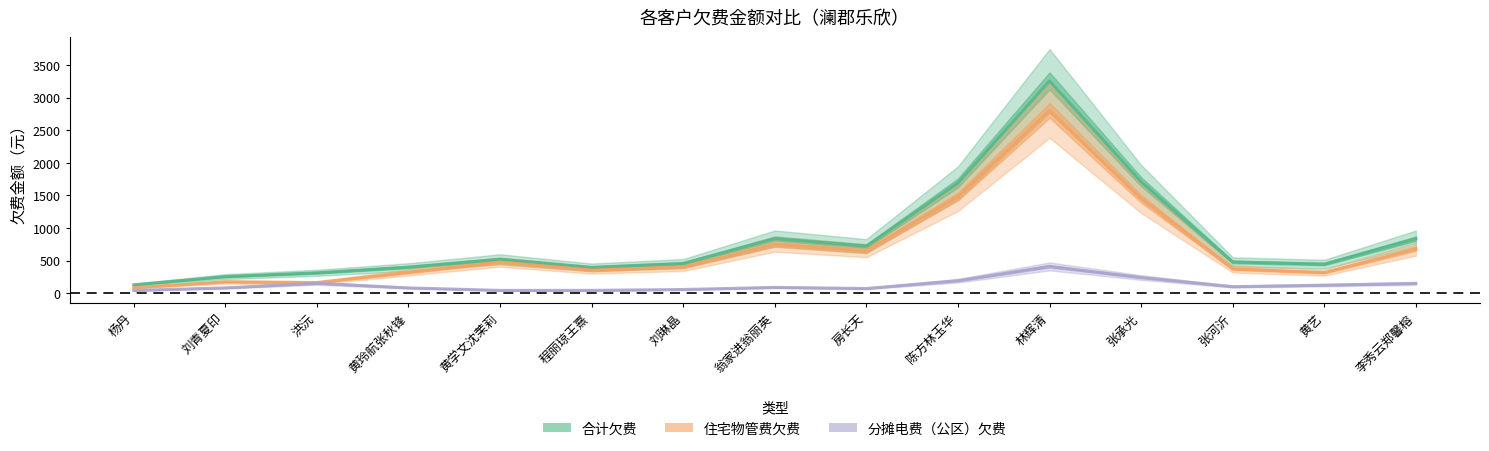

True or false: 住宅物管费欠费 has more than 0 interior local peaks.

True